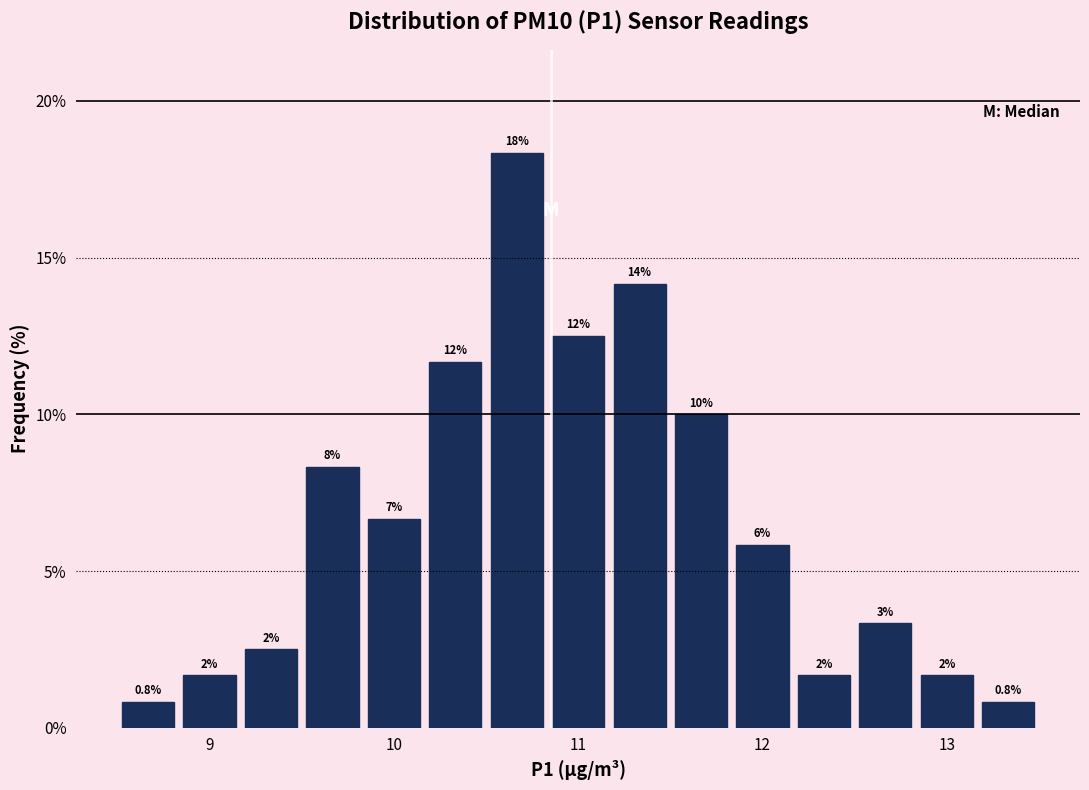

Read against the x-axis, roughly where is the centre of the tallest bar?

10.7